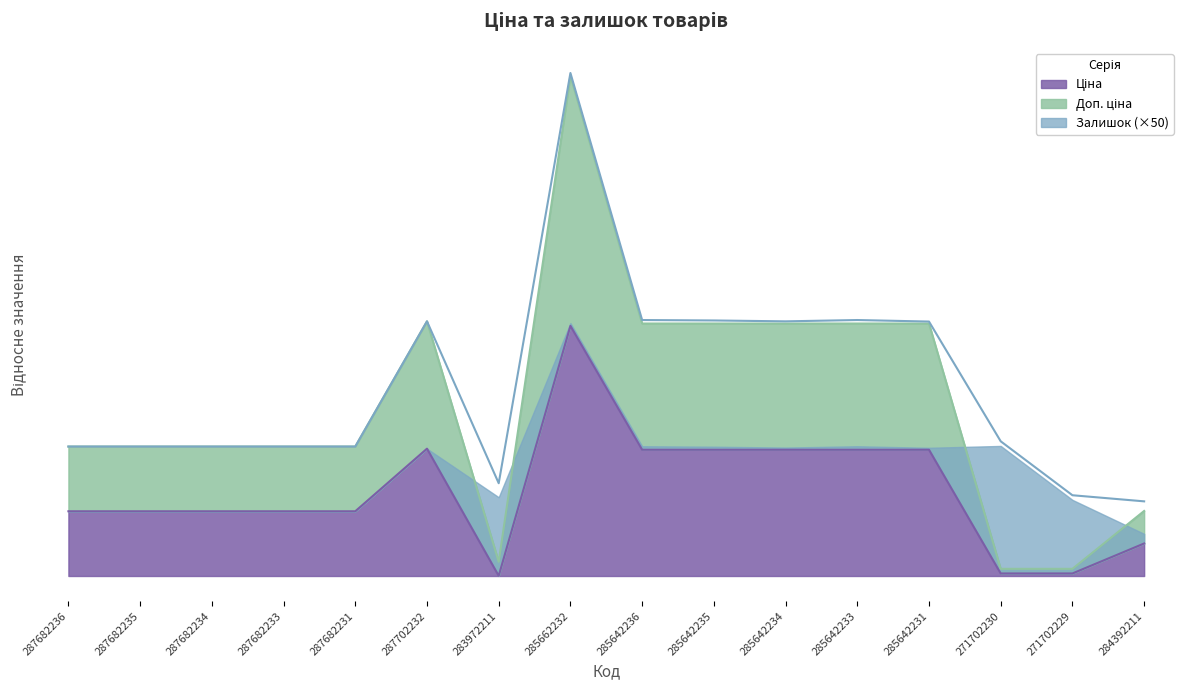

At how many categories does at least one series exceed 0?

16